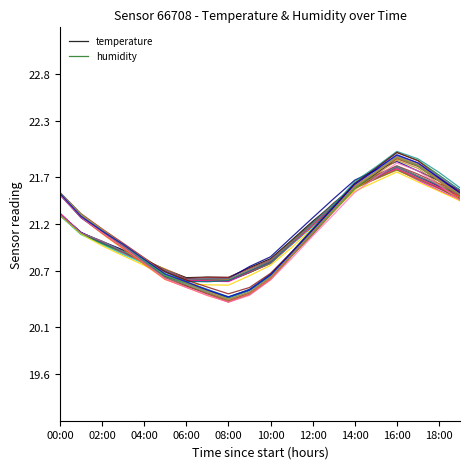

Is it true that humidity equals 21.7 at 18:00?

True